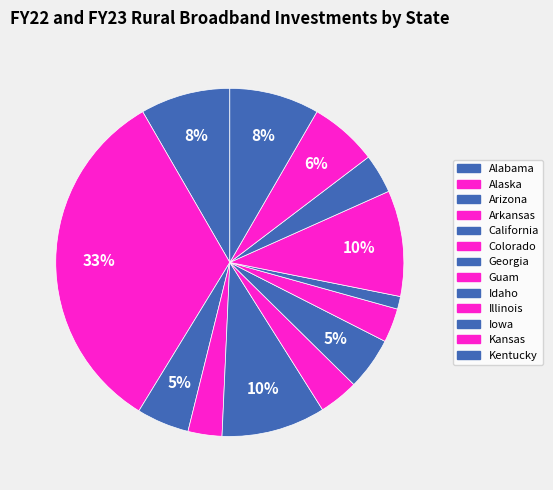

Rank the categories by value from lowest to highest.

Idaho, Arkansas, Guam, Iowa, Colorado, Arizona, Georgia, Kansas, Alabama, Kentucky, California, Illinois, Alaska